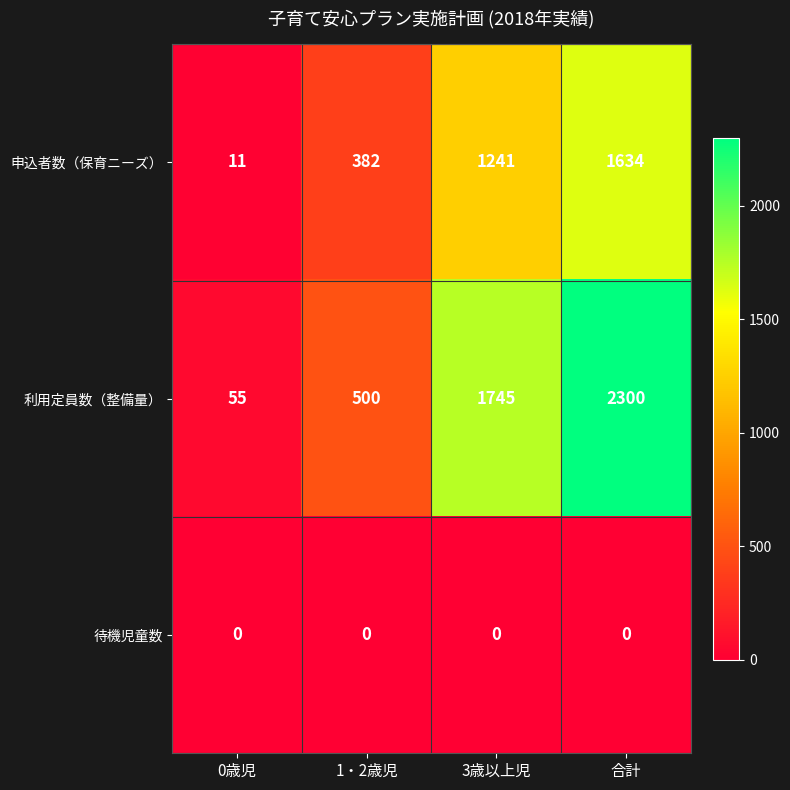

What is the difference between the 申込者数（保育ニーズ） values at 0歳児 and 3歳以上児?

1230